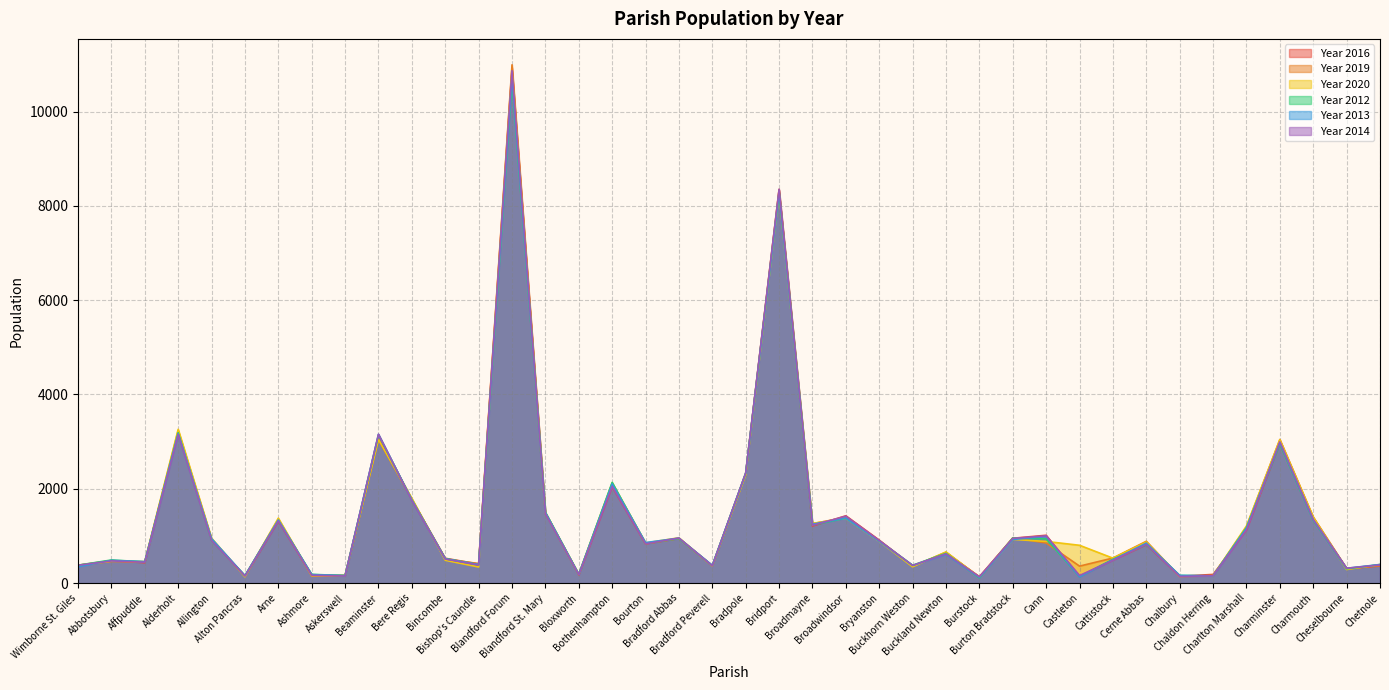

Where does the Year 2014 series first go above 833?

Alderholt